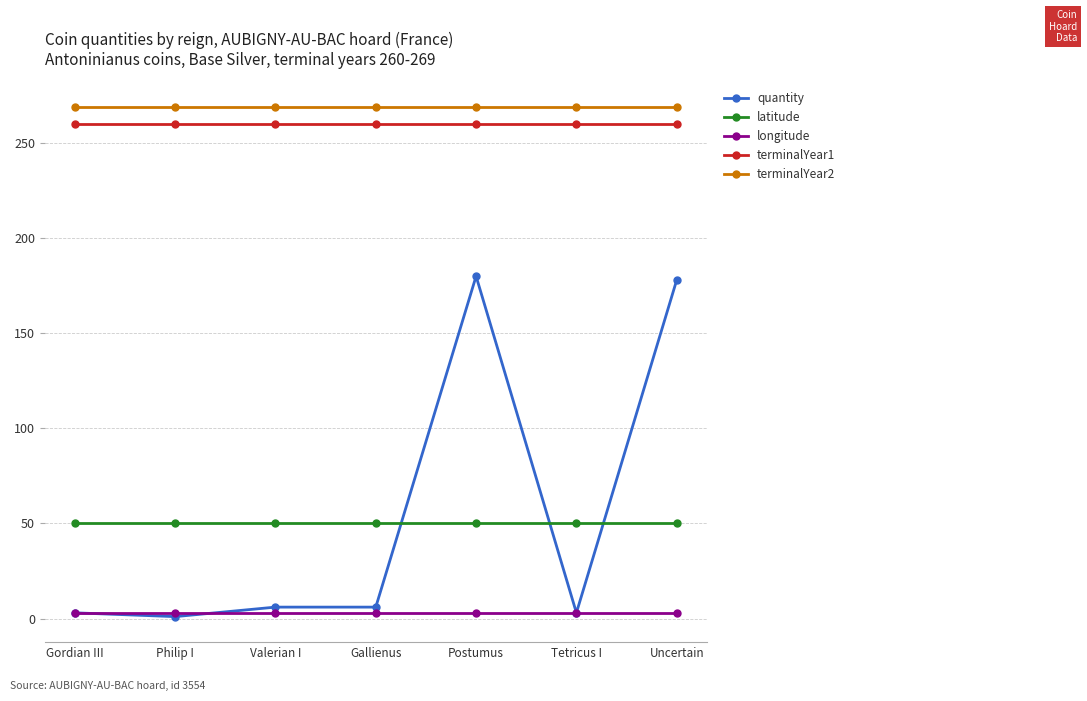

True or false: terminalYear1 and latitude intersect in this chart.

False